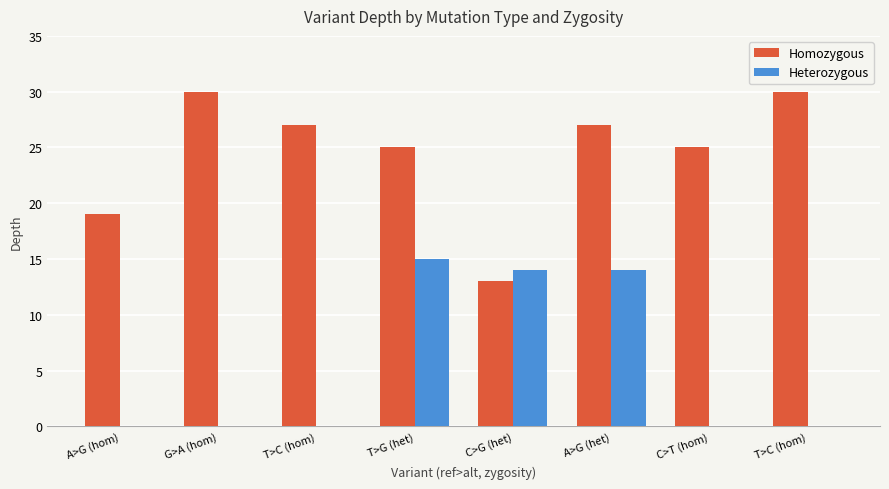

How many groups of bars are there?

8